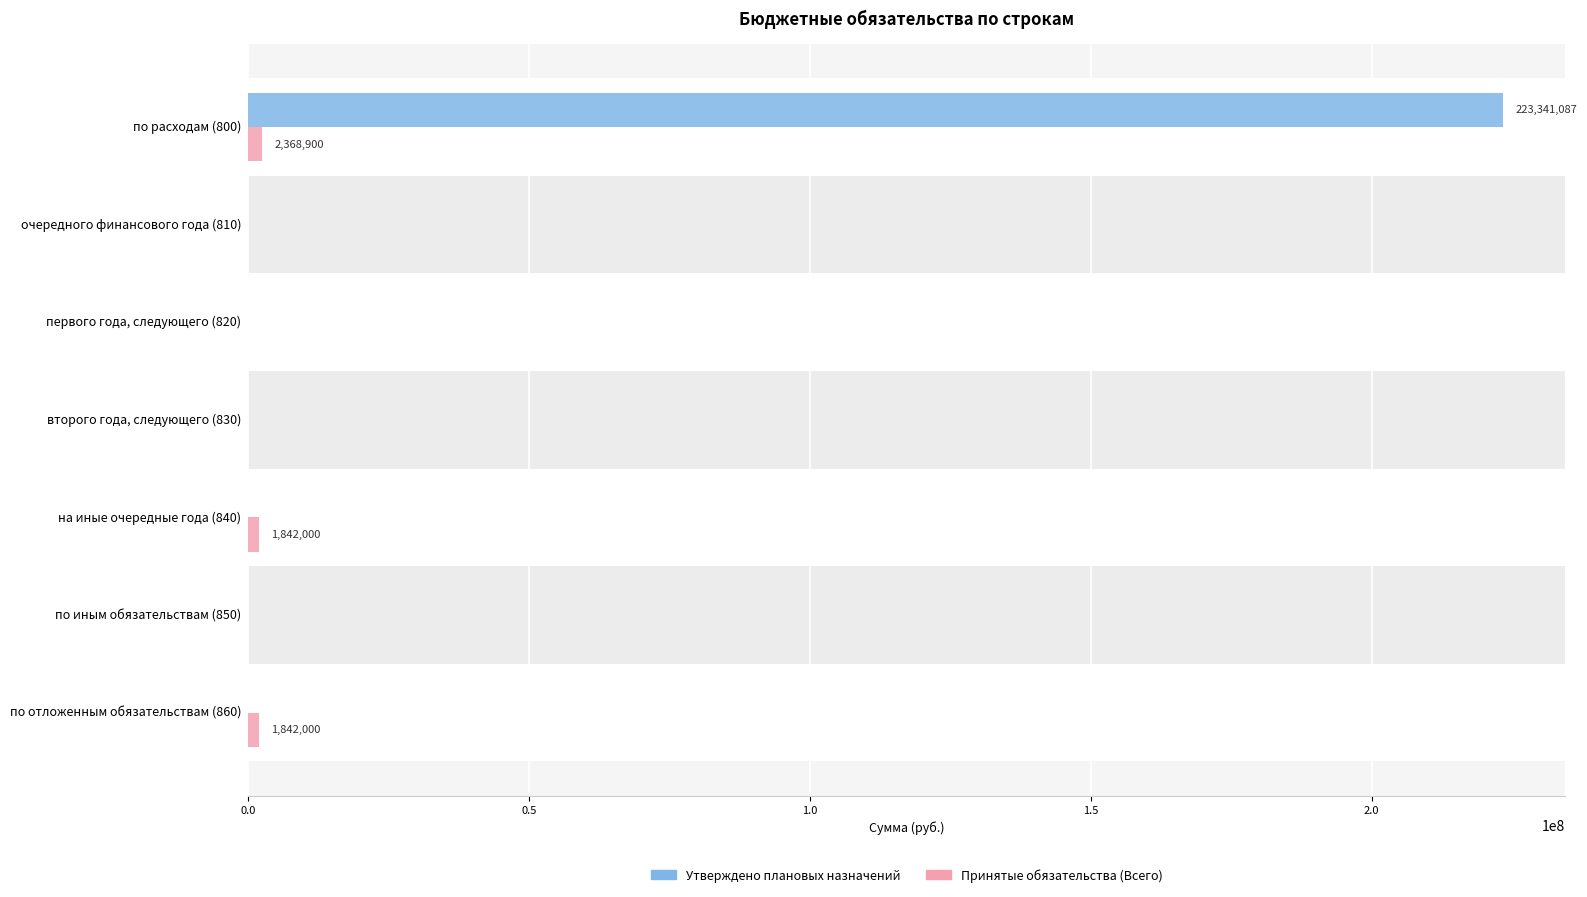

What is the sum of all Утверждено плановых назначений values?

223341087.0